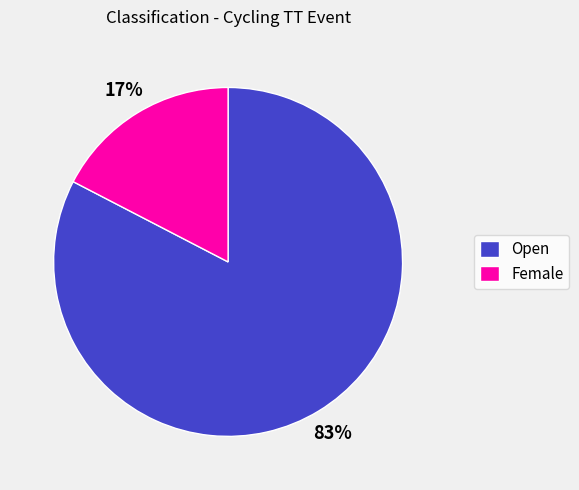

Is there a majority slice in this chart?

Yes